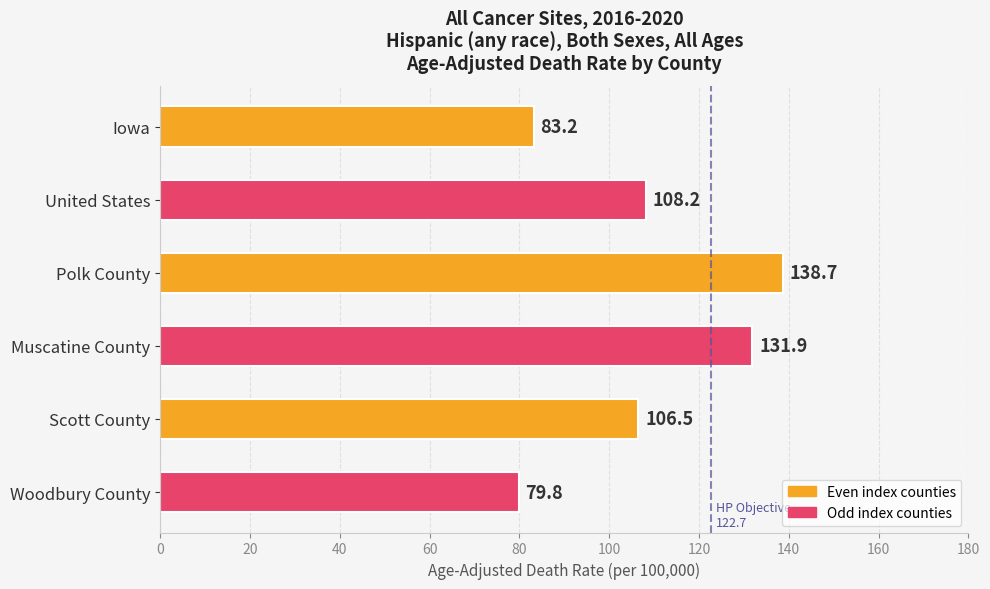

How many data points are above 108?

3